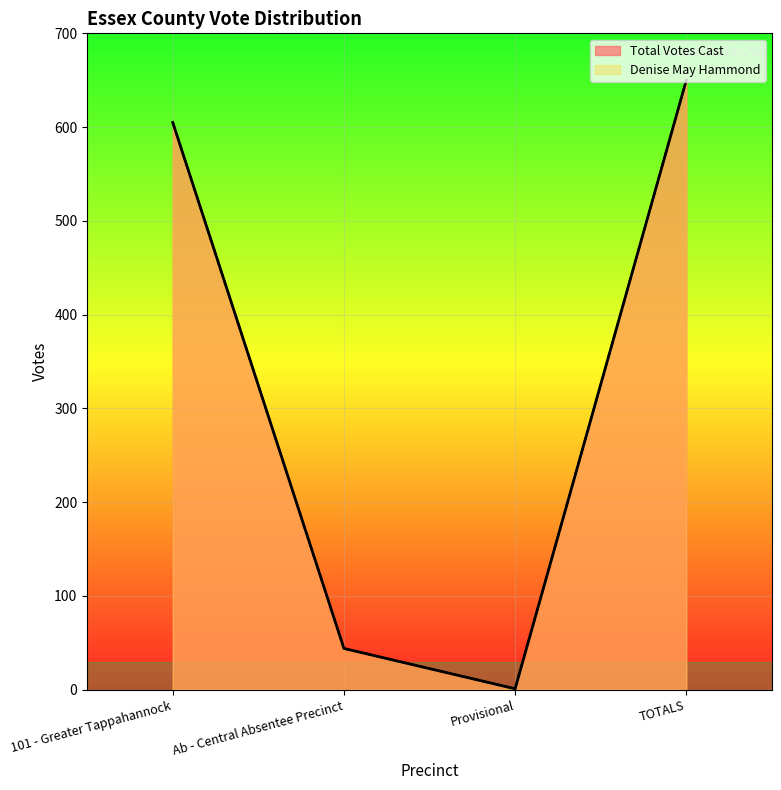

Is the value of Total Votes Cast at TOTALS greater than the value of Denise May Hammond at TOTALS?

No